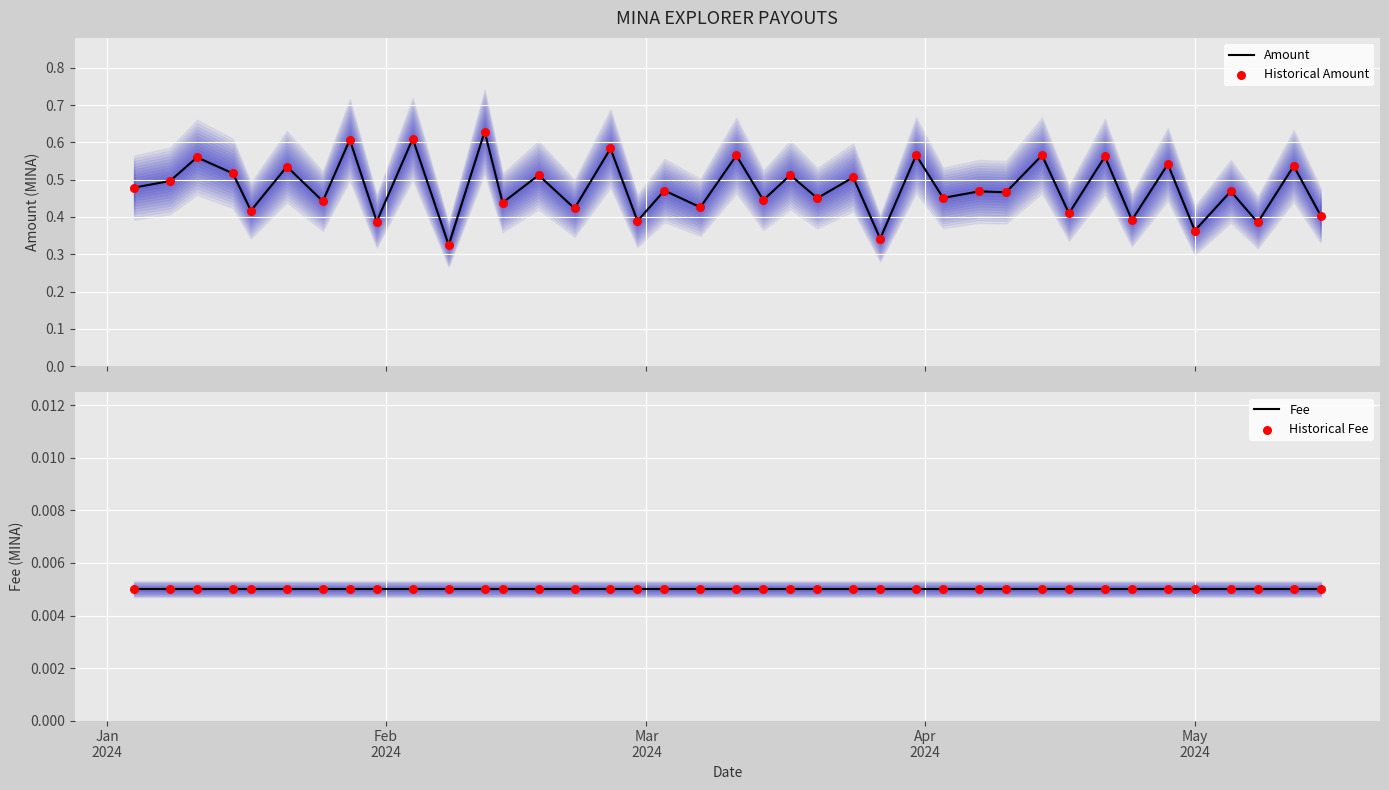

Which series reaches the maximum Y coordinate?

Amount